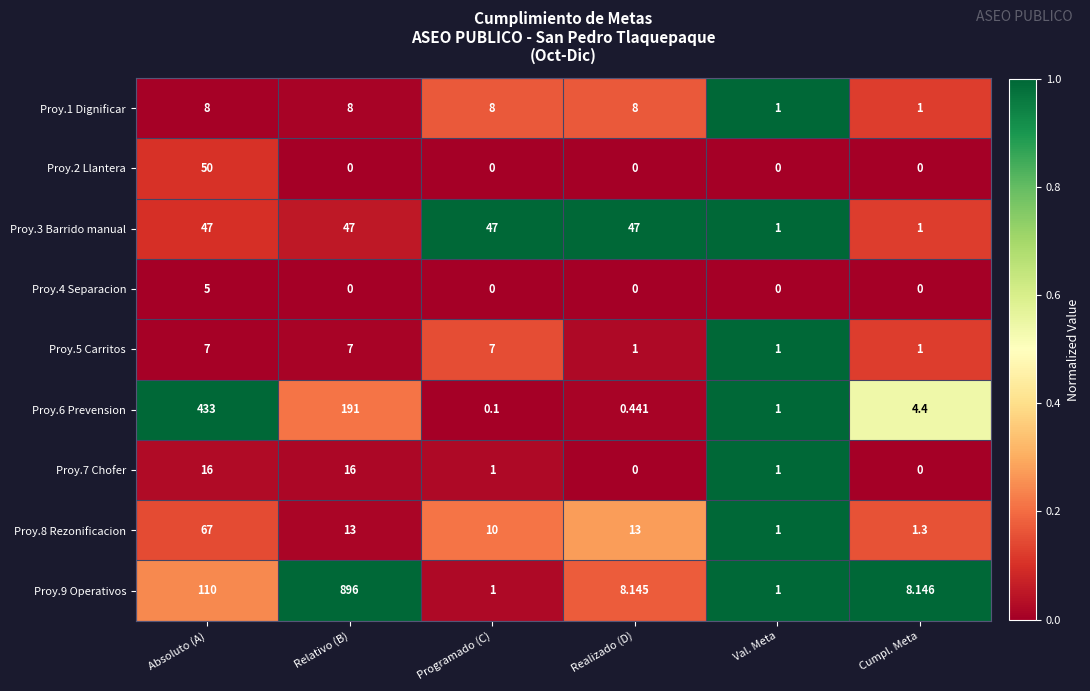

List the labels in order of Proy.6 Prevension value, largest first.

Absoluto (A), Relativo (B), Cumpl. Meta, Val. Meta, Realizado (D), Programado (C)